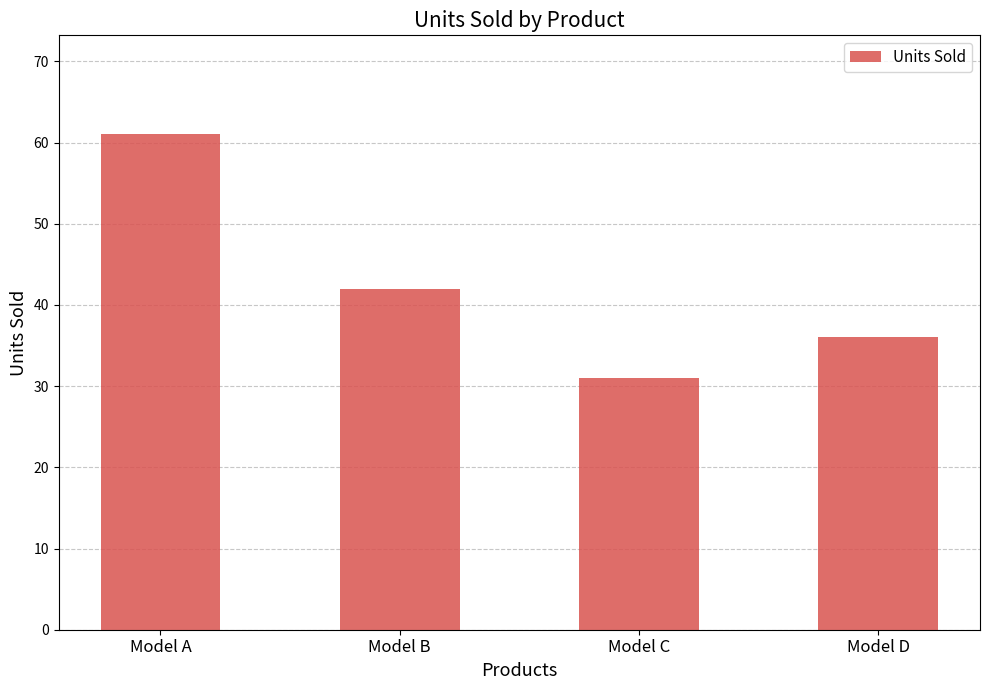

Is it true that the value at Model D is 19?

False